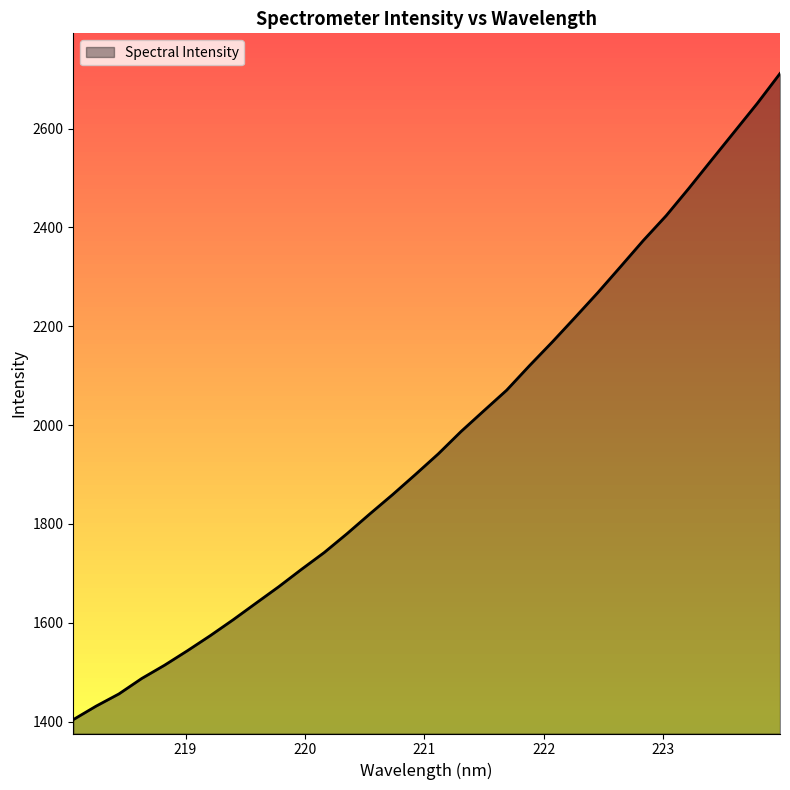

What is the difference between the maximum and minimum values?

1307.5